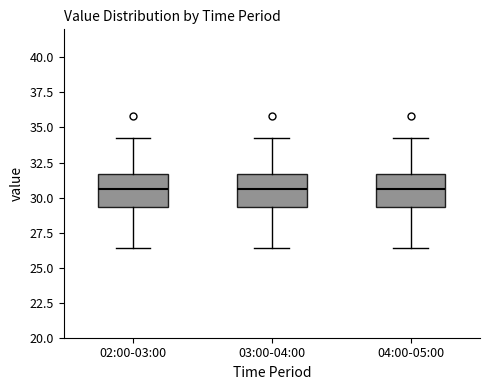

Where does the median line of the box for 04:00-05:00 sit on the y-axis? The values are not printed on the chart, so give them approximately, as read against the axis.

30.5